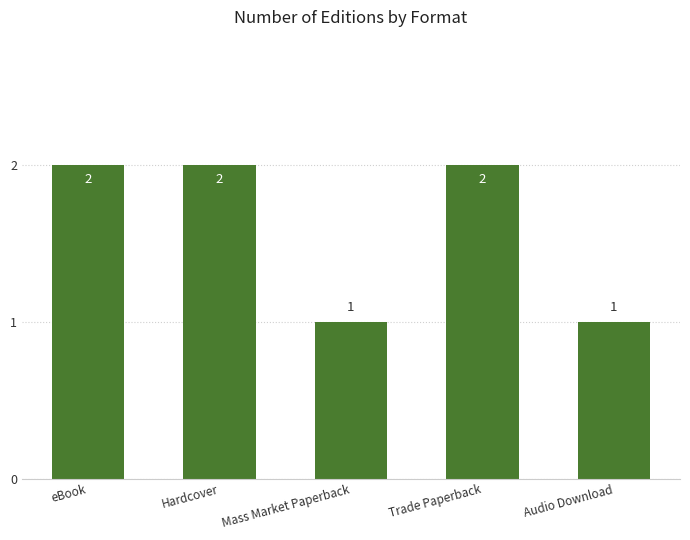

What is the average value?

2